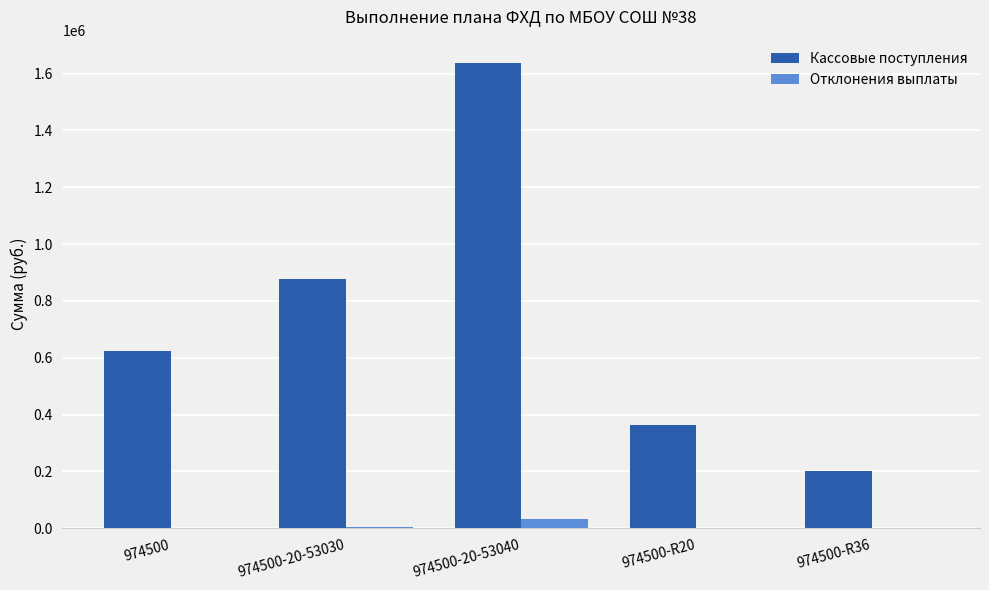

Which series has the largest total across all categories?

Кассовые поступления